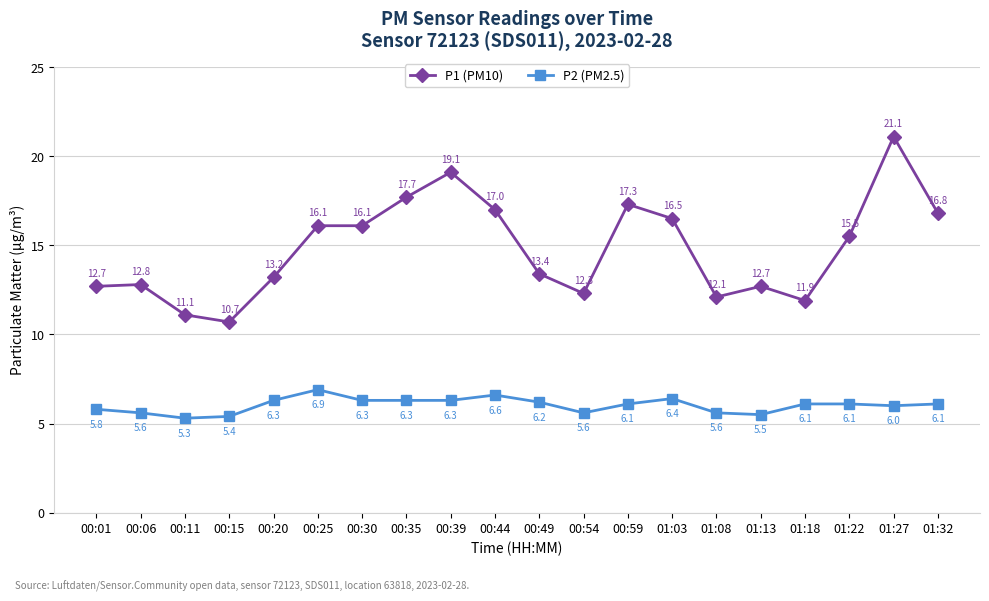

What is the minimum value for P2 (PM2.5)?

5.3